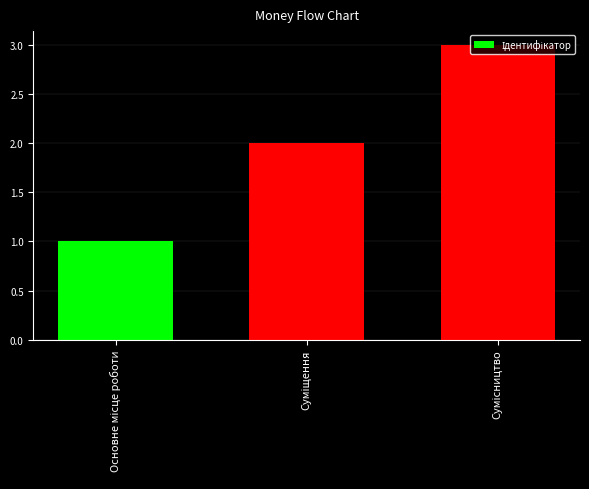

What is the maximum value shown in the chart?

3